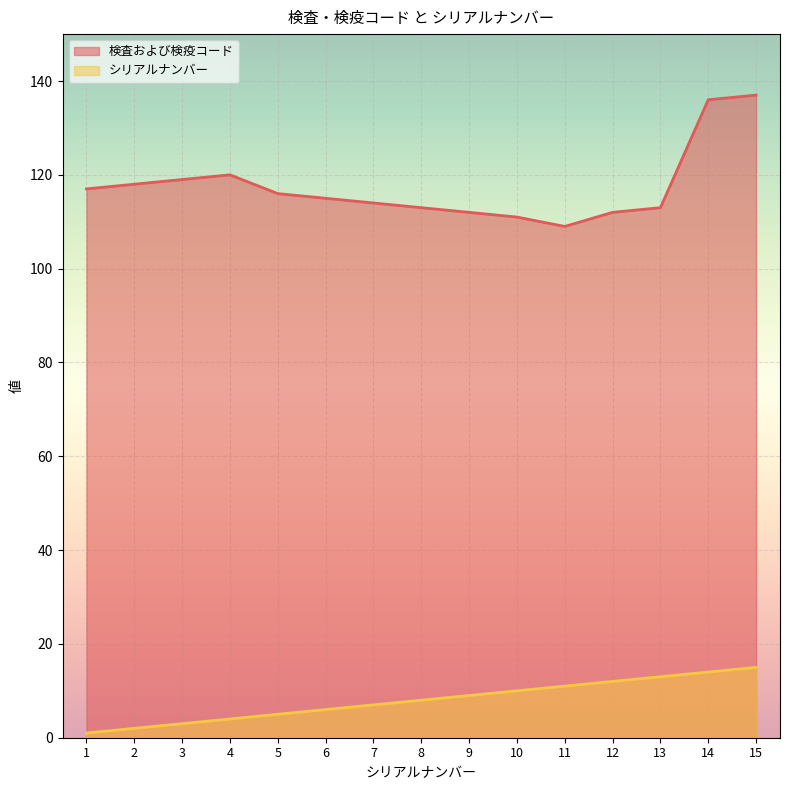

Is the value of 検査および検疫コード at 1 greater than the value of シリアルナンバー at 6?

Yes